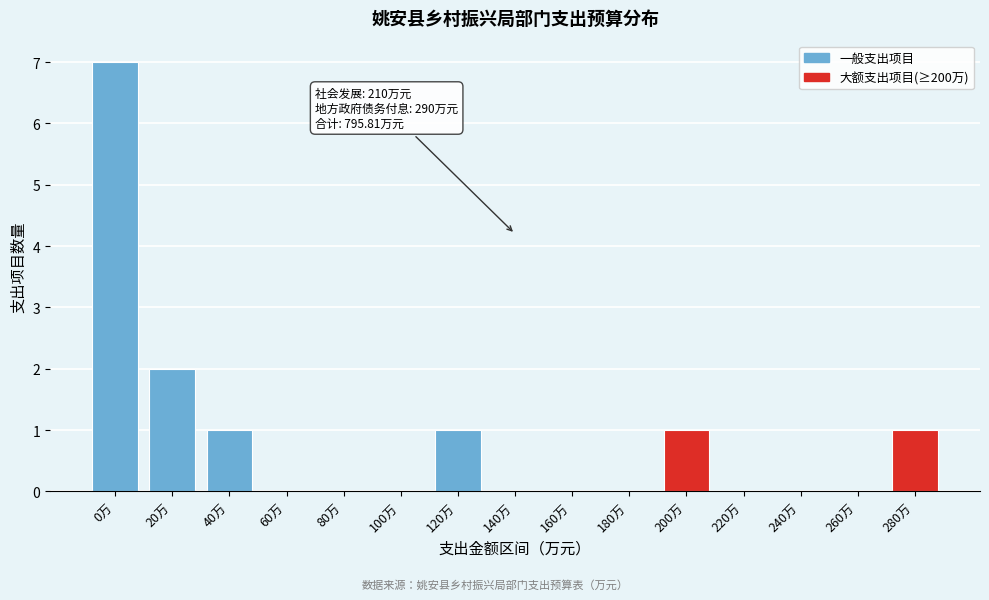

Reading right to left, extract all data points from this chart.

280万=1	260万=0	240万=0	220万=0	200万=1	180万=0	160万=0	140万=0	120万=1	100万=0	80万=0	60万=0	40万=1	20万=2	0万=7